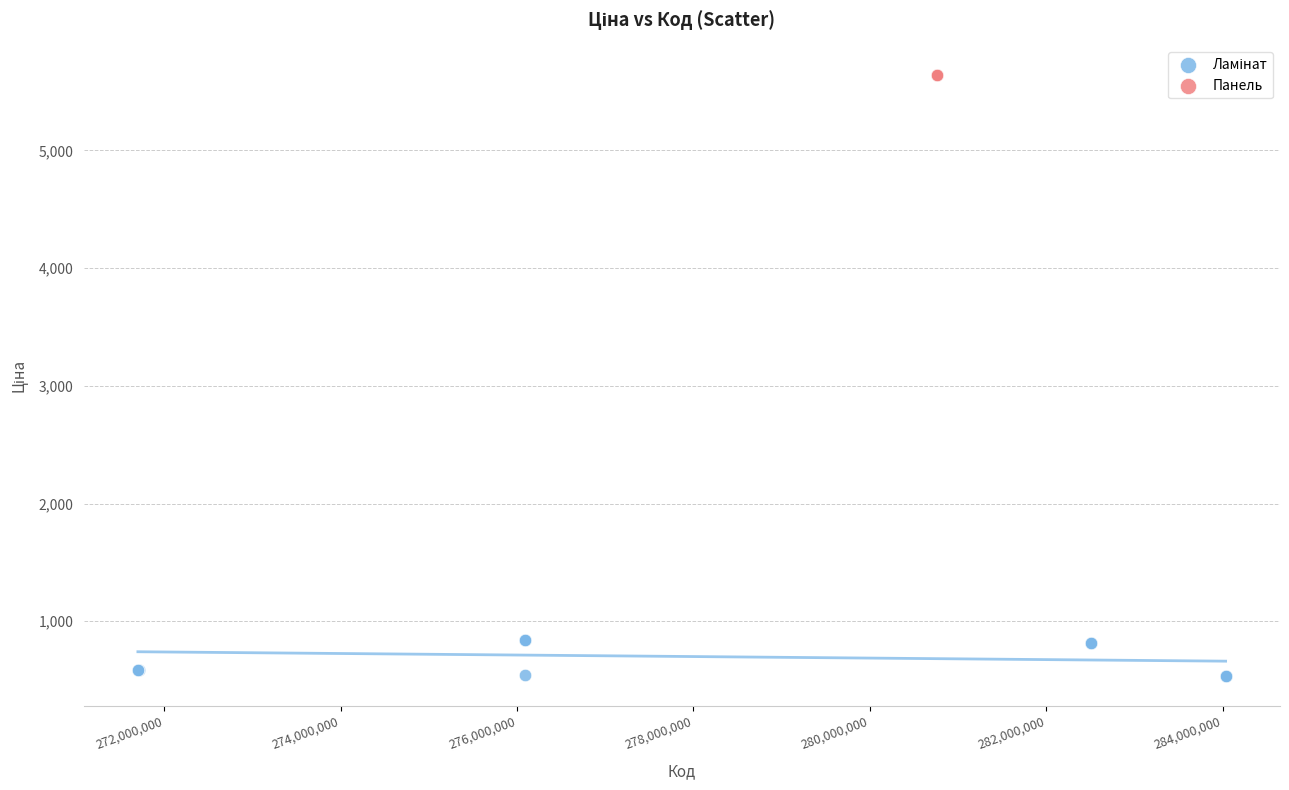

Which series reaches the maximum Y coordinate?

Панель